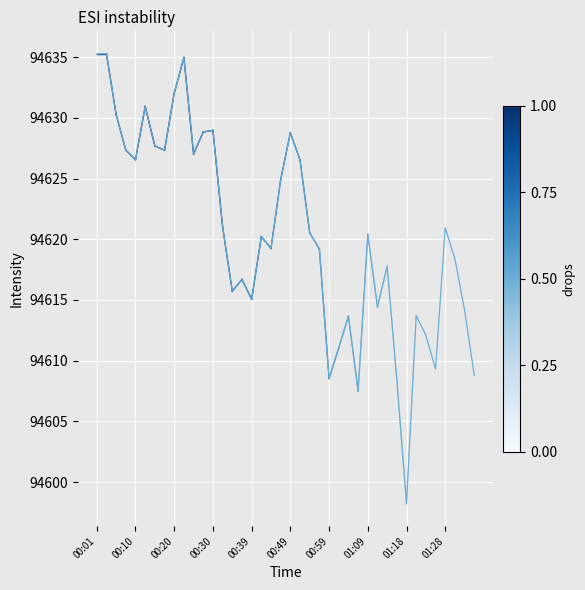

How many categories are shown in the chart?

40